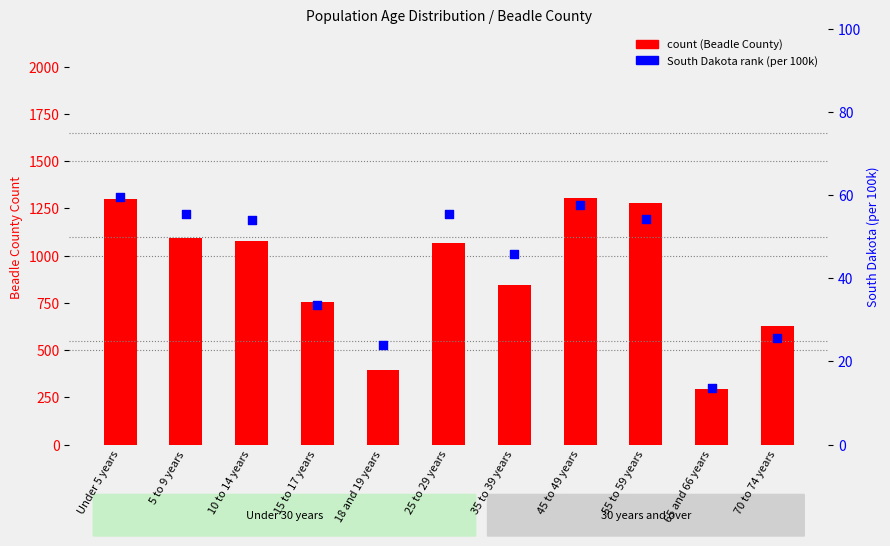

Which series has the widest spread of Y values?

count (Beadle County)